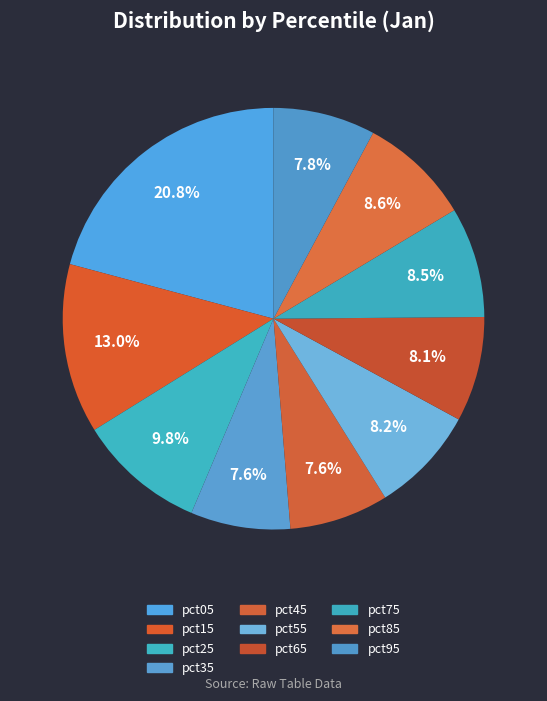

True or false: pct75 accounts for 8% of the total.

True